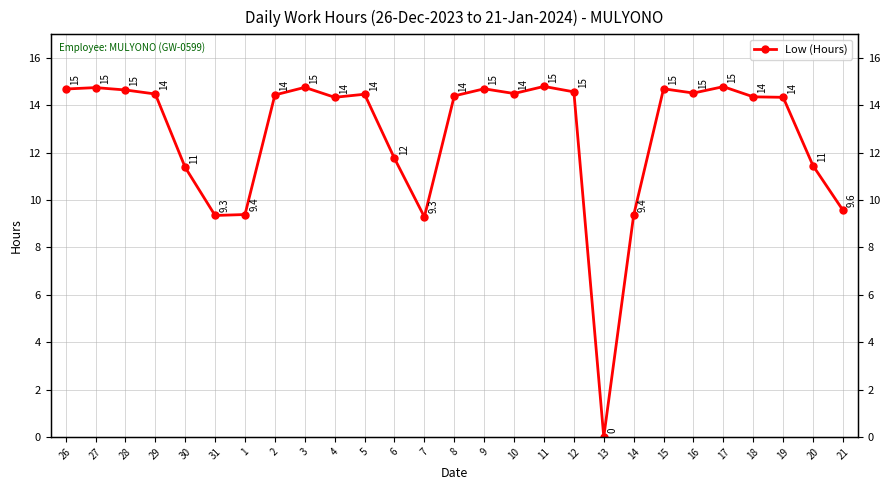

Which label corresponds to the smallest value in the chart?

13